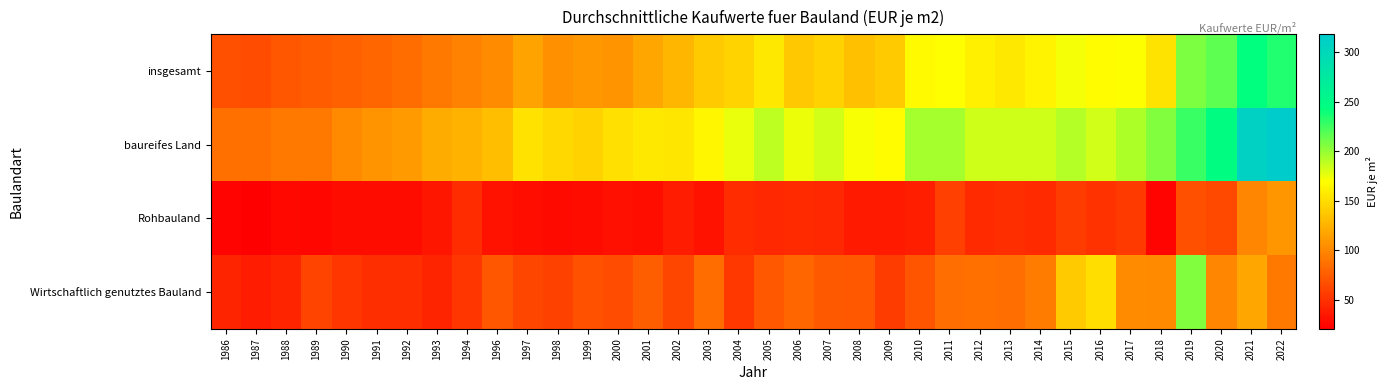

Reading left to right, extract all data points from this chart.

insgesamt: 1986=67.3	1987=65.6	1988=70.7	1989=73.9	1990=76.4	1991=80.1	1992=83.5	1993=91.1	1994=97.5	1996=102.6	1997=116.0	1998=105.0	1999=109.5	2000=107.0	2001=117.3	2002=127.2	2003=138.6	2004=144.7	2005=156.5	2006=137.1	2007=143.2	2008=132.1	2009=138.0	2010=166.4	2011=168.8	2012=161.1	2013=155.6	2014=163.1	2015=171.9	2016=167.1	2017=170.3	2018=154.0	2019=207.0	2020=215.9	2021=243.3	2022=234.3
baureifes Land: 1986=86.6	1987=86.7	1988=91.7	1989=91.8	1990=101.2	1991=107.3	1992=110.5	1993=120.5	1994=126.0	1996=131.8	1997=152.4	1998=146.1	1999=143.0	2000=151.2	2001=156.4	2002=154.9	2003=164.2	2004=175.4	2005=188.7	2006=174.8	2007=182.4	2008=170.6	2009=167.8	2010=195.5	2011=195.9	2012=183.8	2013=184.1	2014=184.3	2015=190.3	2016=182.4	2017=193.0	2018=205.5	2019=227.4	2020=245.3	2021=309.4	2022=318.3
Rohbauland: 1986=22.7	1987=20.3	1988=25.1	1989=23.8	1990=27.9	1991=28.1	1992=27.9	1993=33.2	1994=46.0	1996=31.7	1997=28.6	1998=26.9	1999=27.8	2000=29.8	2001=28.7	2002=37.6	2003=31.2	2004=46.5	2005=44.5	2006=45.4	2007=43.9	2008=36.1	2009=36.2	2010=38.6	2011=57.7	2012=45.4	2013=47.3	2014=44.9	2015=55.6	2016=49.8	2017=54.6	2018=23.3	2019=67.1	2020=63.0	2021=99.1	2022=107.8
Wirtschaftlich genutztes Bauland: 1986=41.8	1987=37.2	1988=41.4	1989=60.6	1990=52.0	1991=48.0	1992=47.7	1993=41.6	1994=52.3	1996=70.7	1997=61.7	1998=58.9	1999=68.7	2000=64.8	2001=75.4	2002=61.6	2003=84.2	2004=54.0	2005=72.0	2006=79.8	2007=73.6	2008=72.1	2009=56.3	2010=69.9	2011=85.2	2012=86.0	2013=85.5	2014=93.5	2015=138.7	2016=150.1	2017=102.2	2018=101.1	2019=206.3	2020=99.3	2021=117.1	2022=91.4